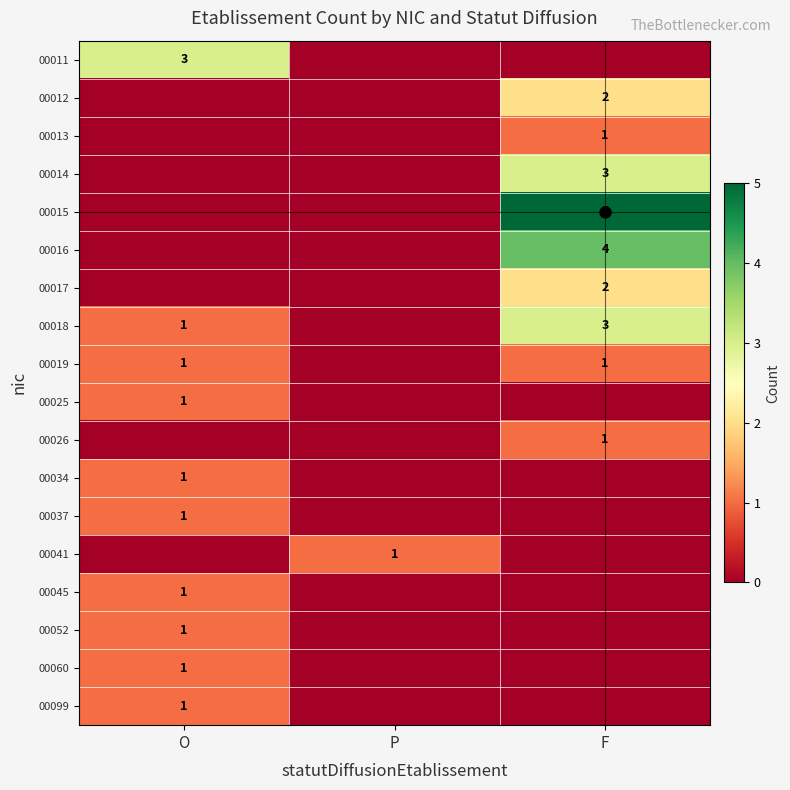

At how many categories does at least one series exceed 1?

2